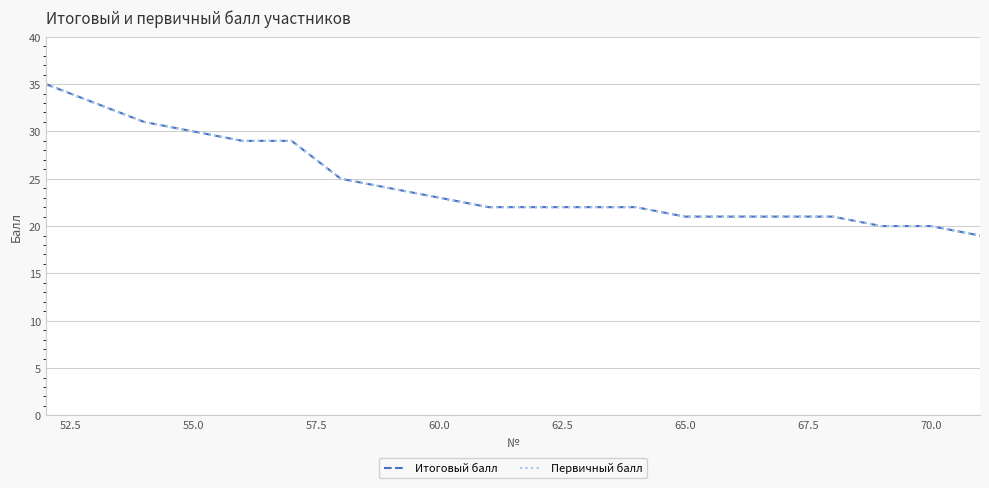

Does the chart display data point markers on the line(s)?

No